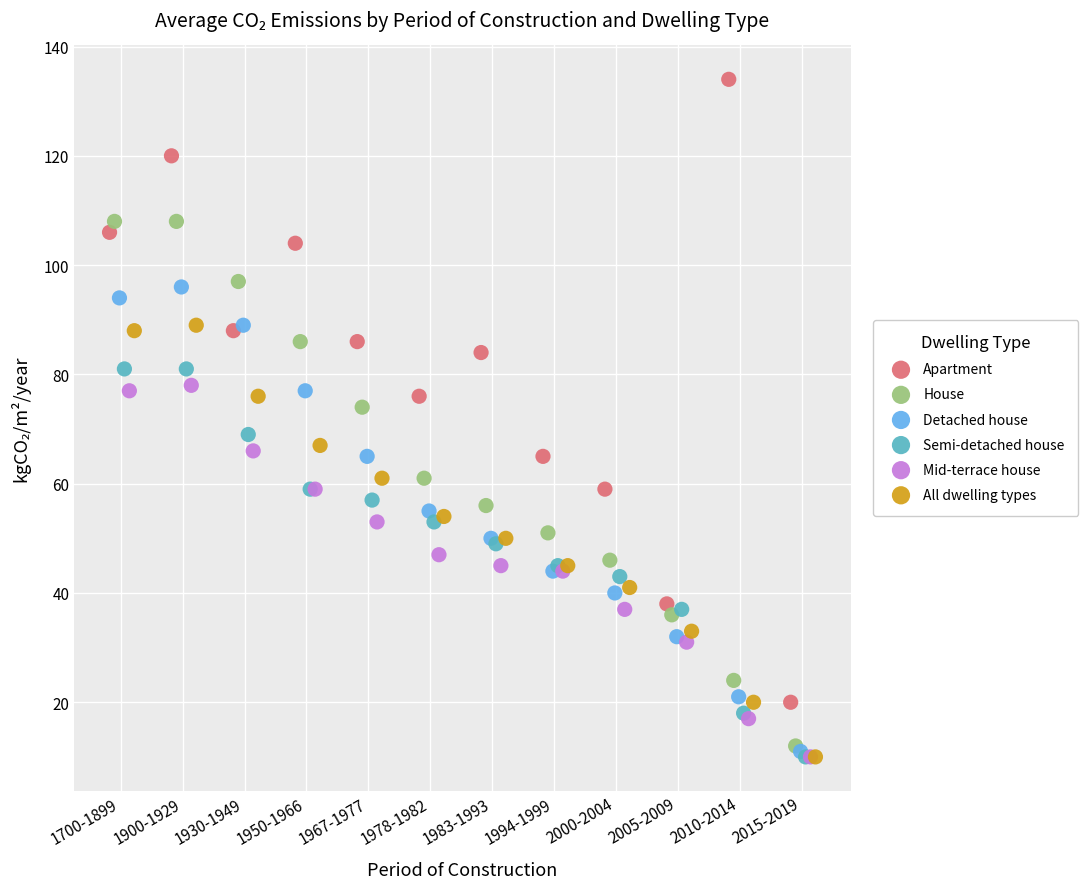

Which series has the largest Y range (max minus min)?

Apartment